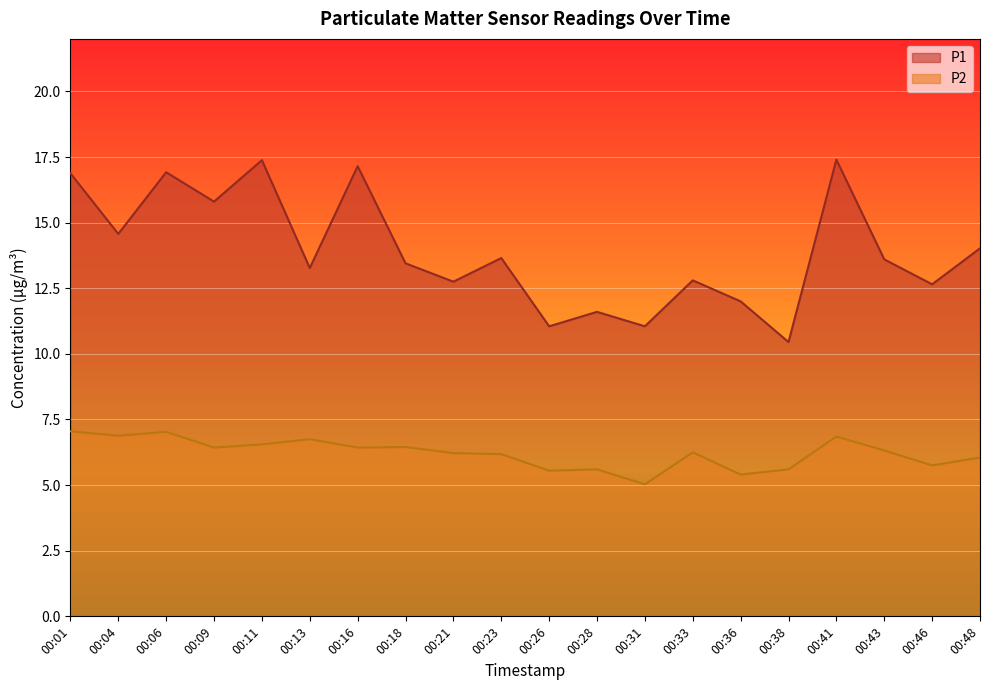

Reading left to right, extract all data points from this chart.

P1: 16.9	14.6	16.9	15.8	17.4	13.3	17.1	13.4	12.8	13.7	11.1	11.6	11.1	12.8	12.0	10.4	17.4	13.6	12.7	14.0
P2: 7.0	6.9	7.0	6.4	6.5	6.8	6.4	6.5	6.2	6.2	5.5	5.6	5.0	6.2	5.4	5.6	6.8	6.3	5.8	6.0